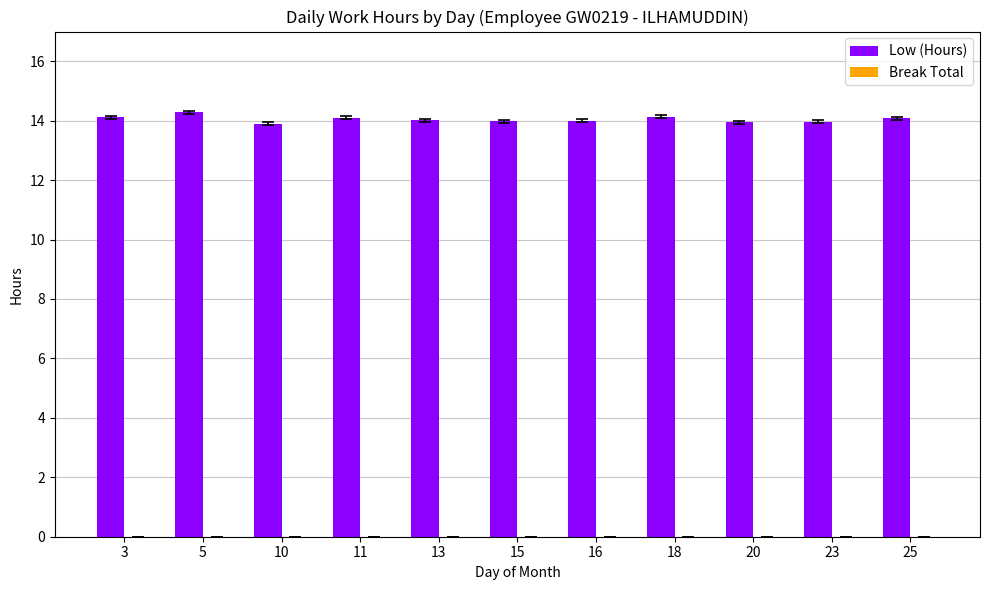

True or false: the data shows 14.1 at 3.

True